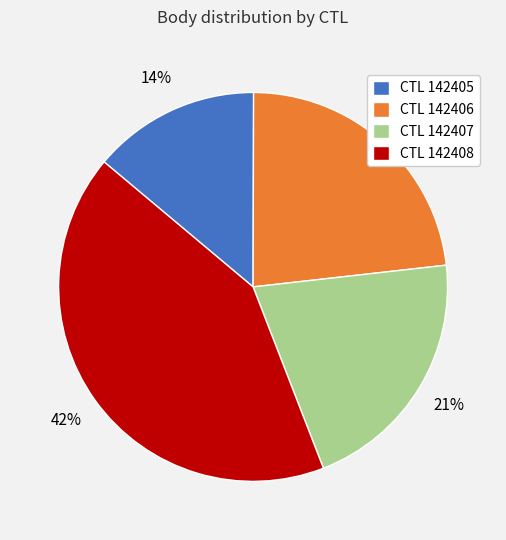

The CTL 142408 slice represents 28% of the pie. True or false?

False